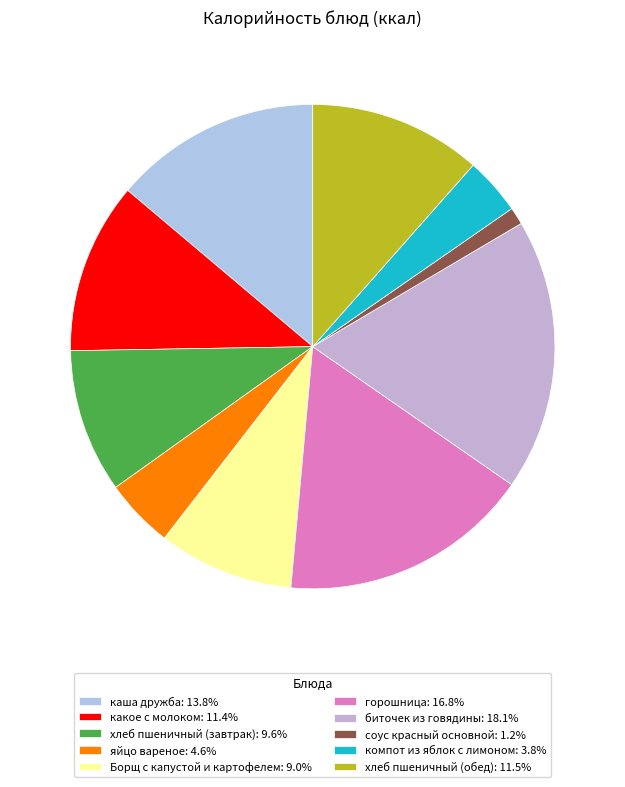

To the nearest percent, what portion does биточек из говядины represent?

18%